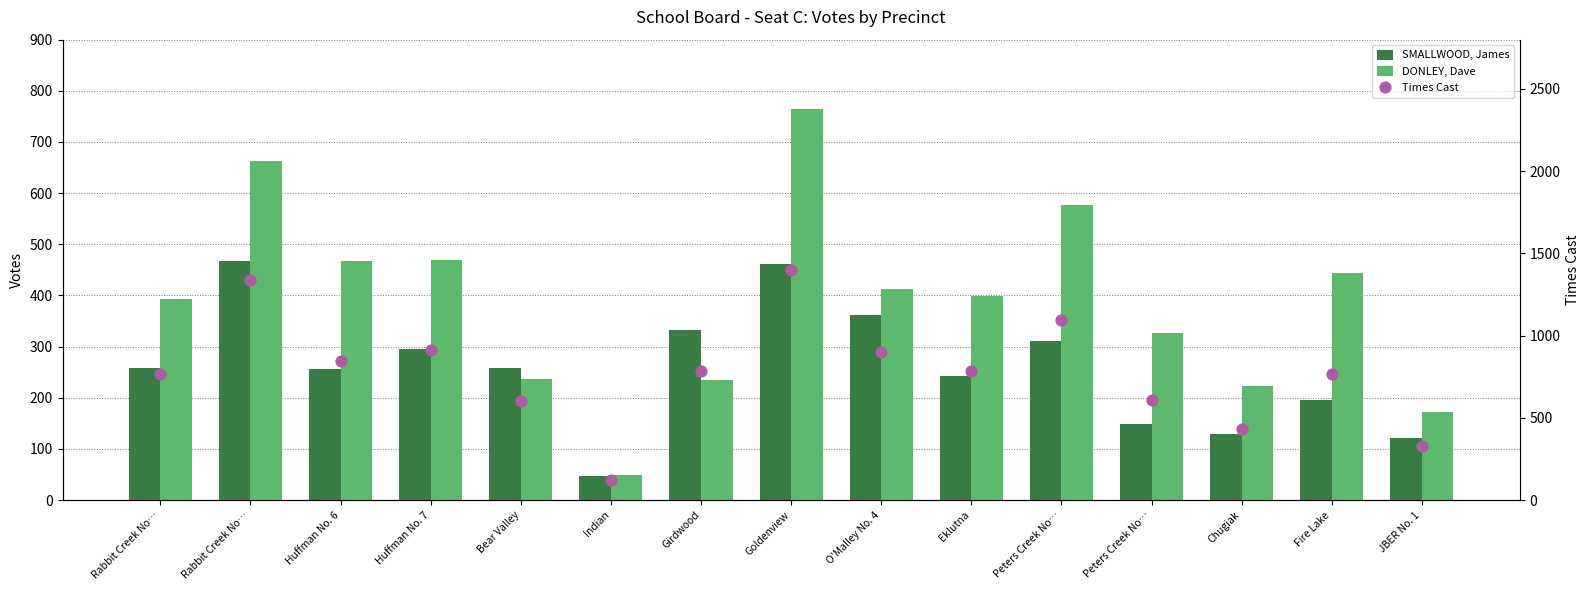

Which series has the widest spread of Y values?

Times Cast